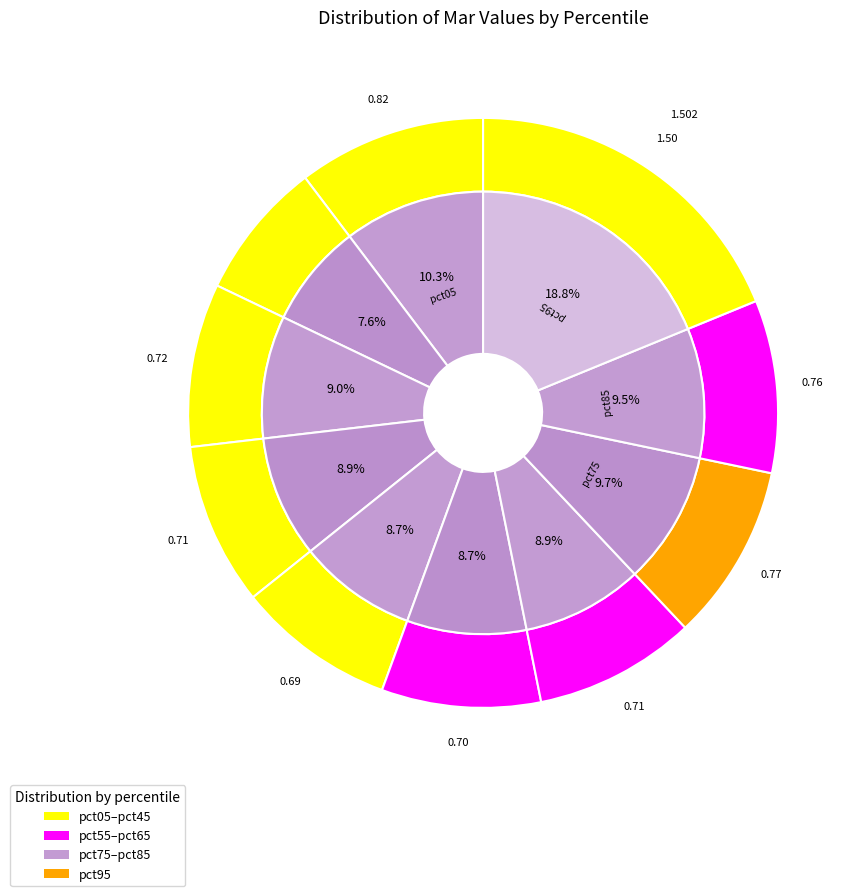

Which slice is the largest?

pct95